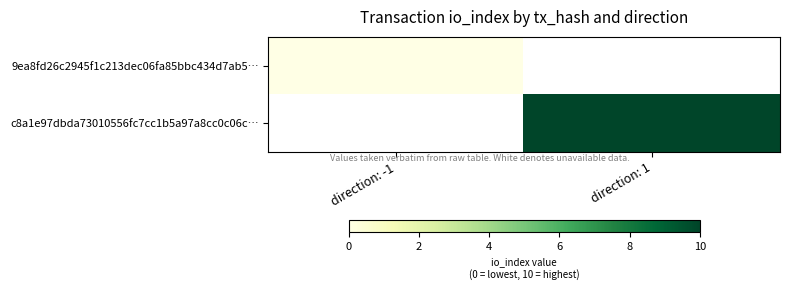

Is it true that c8a1e97dbda73010556fc7cc1b5a97a8cc0c06c… equals 4.0 at direction: 1?

False